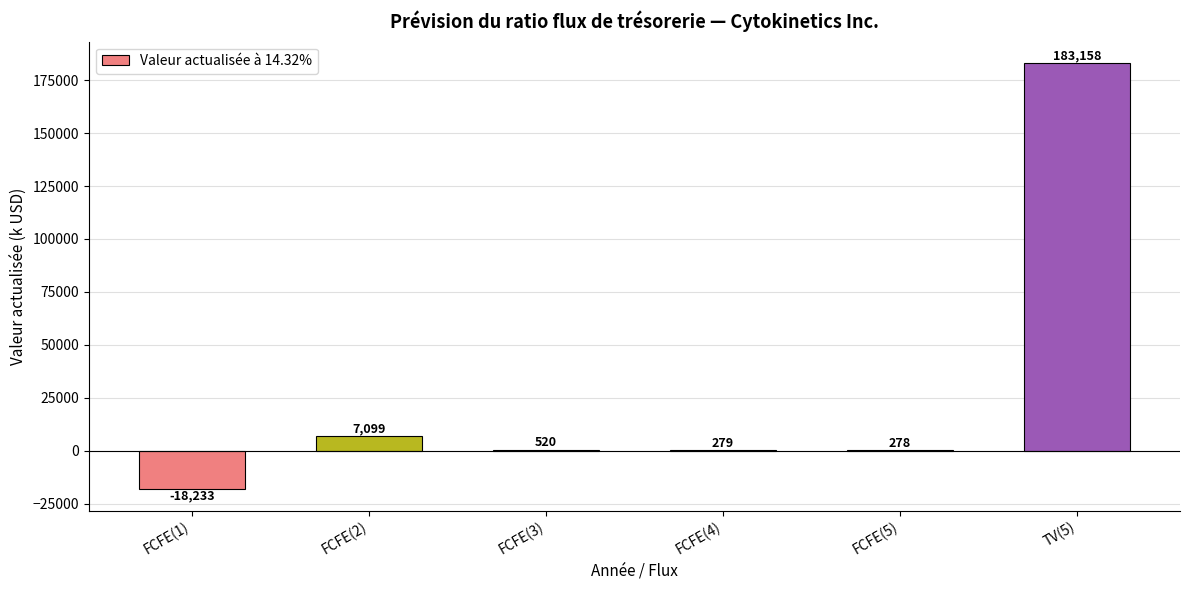

Where is the data nearest to the value 82462?

FCFE(2)